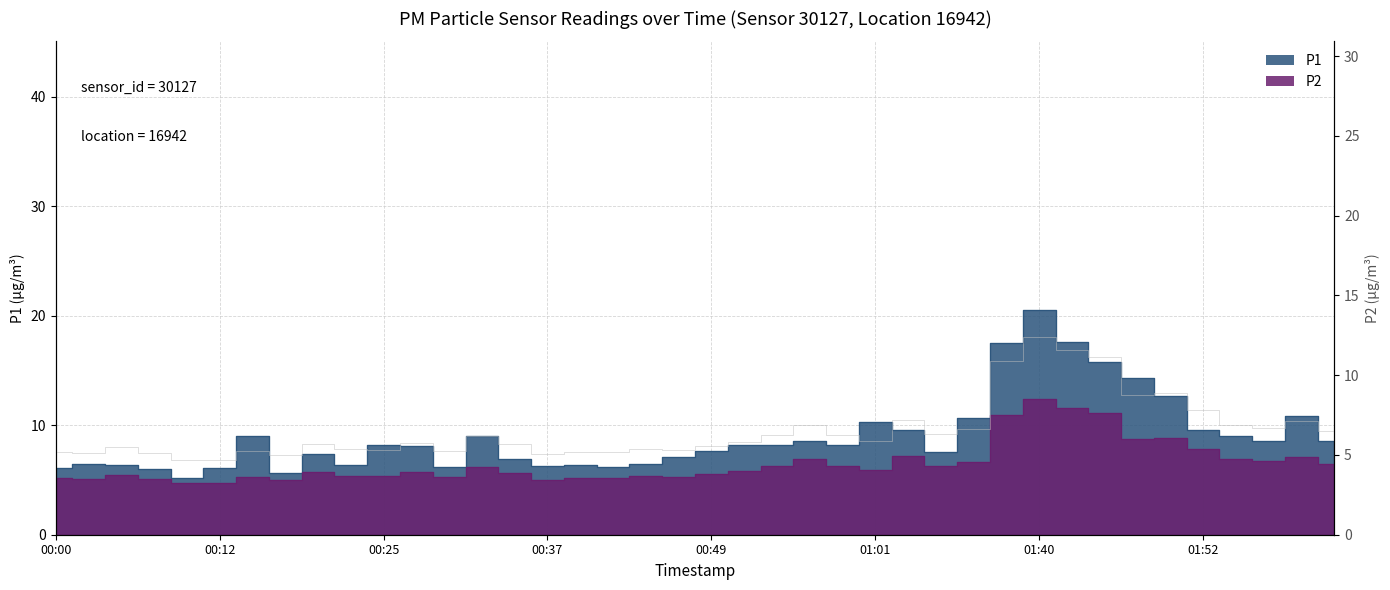

What is the minimum value shown in the chart?

4.7